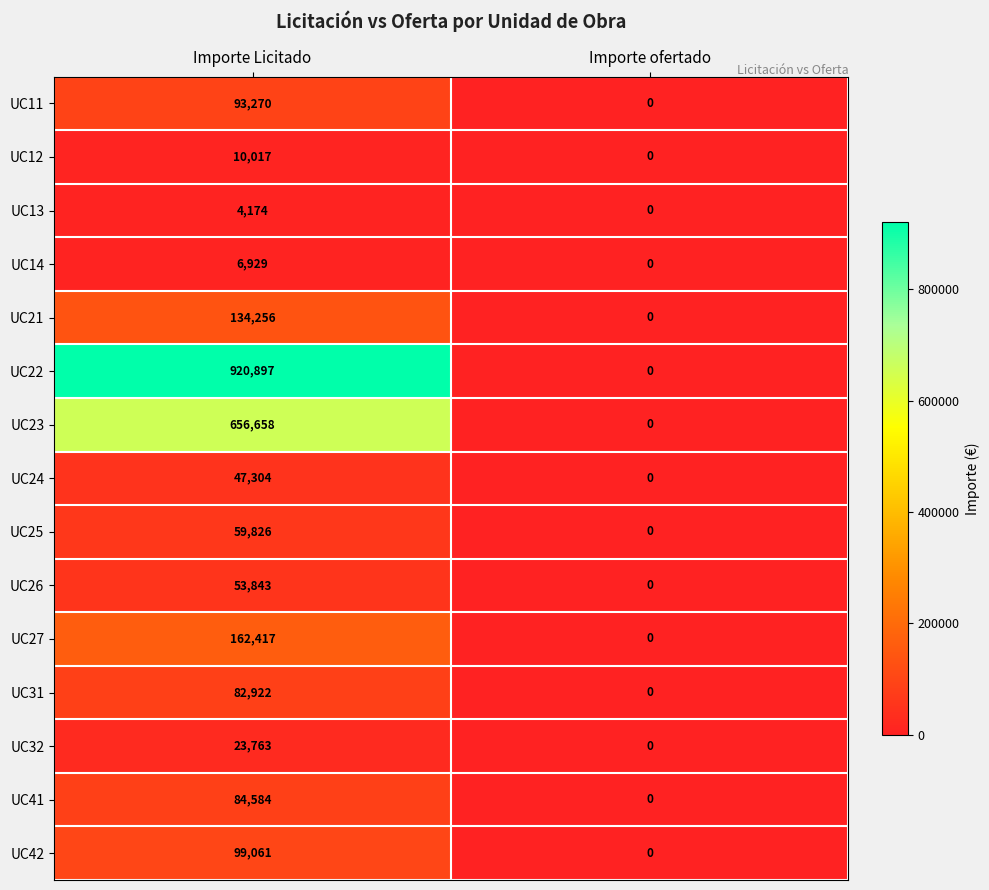

The UC32 series shows 23763 at Importe Licitado. True or false?

True